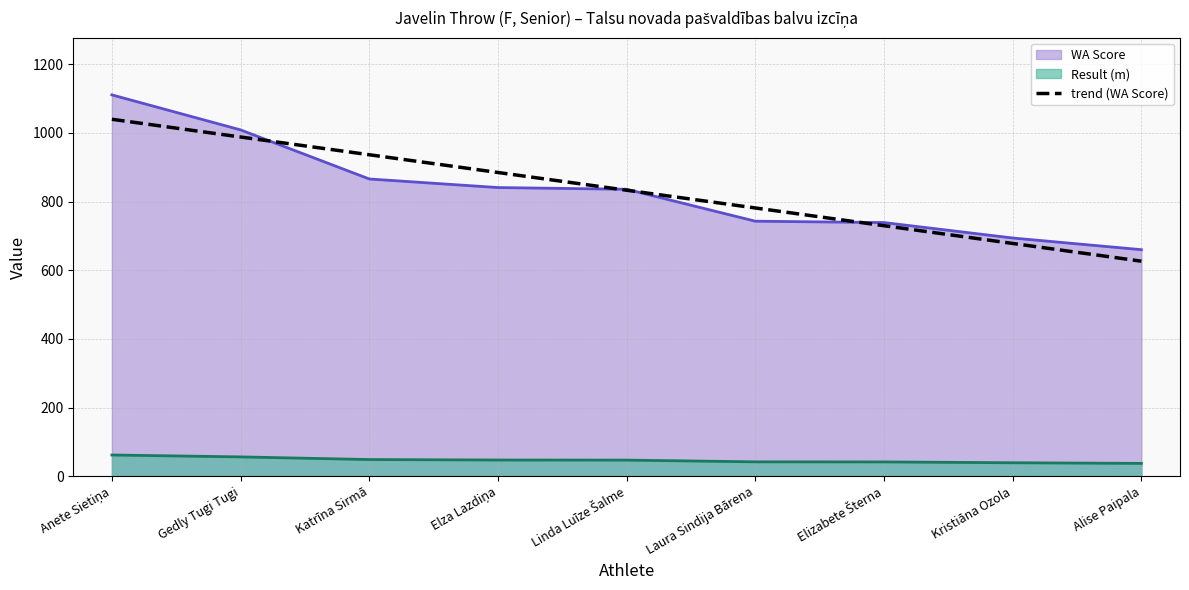

At which label does trend (WA Score) reach its minimum?

Alise Paipala